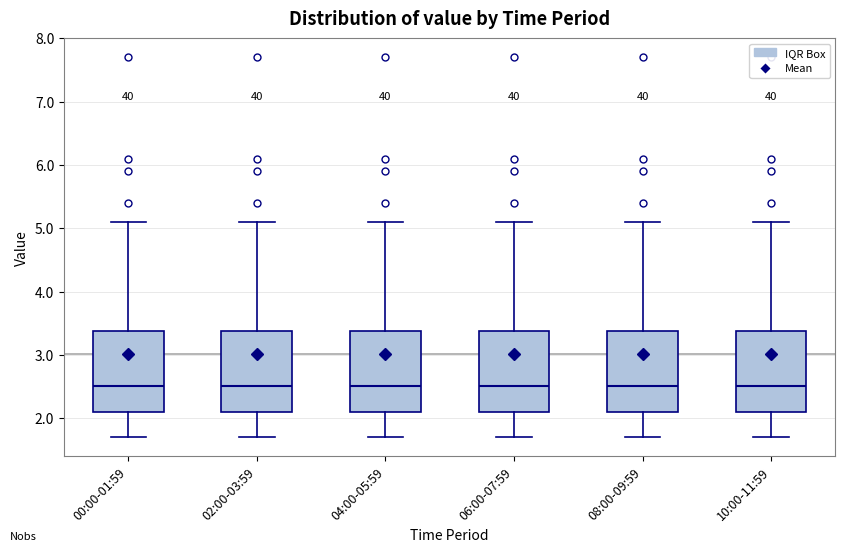

Where is the upper edge of the box for 06:00-07:59 on the y-axis? The values are not printed on the chart, so give them approximately, as read against the axis.

3.4